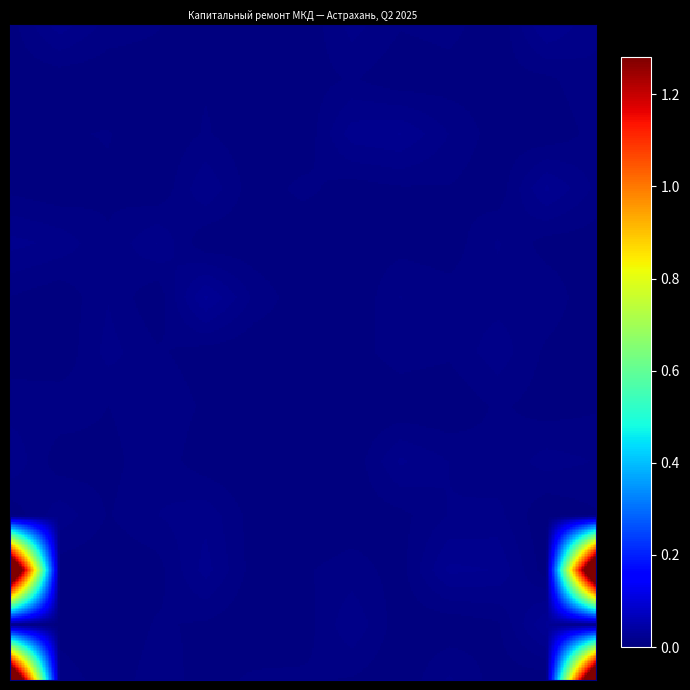

How many distinct data groups are displayed?

13